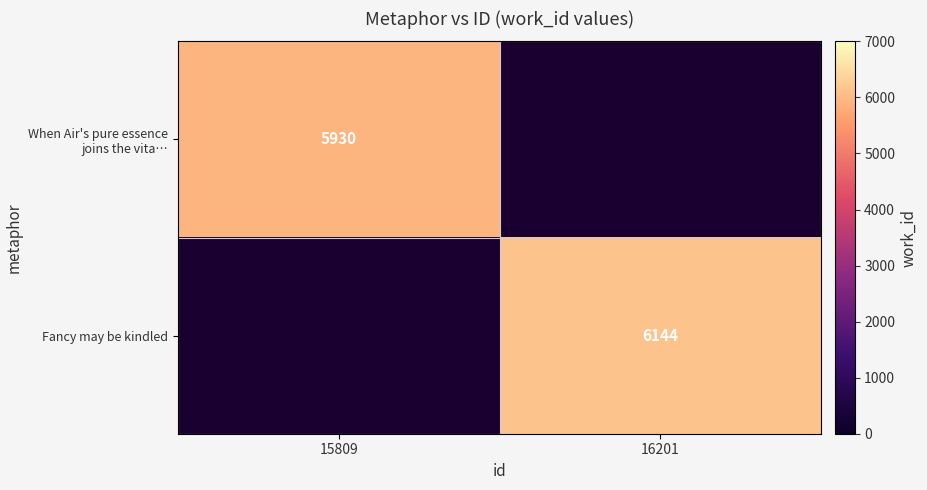

The value of When Air's pure essence joins the vita… at 15809 is 5930. True or false?

True